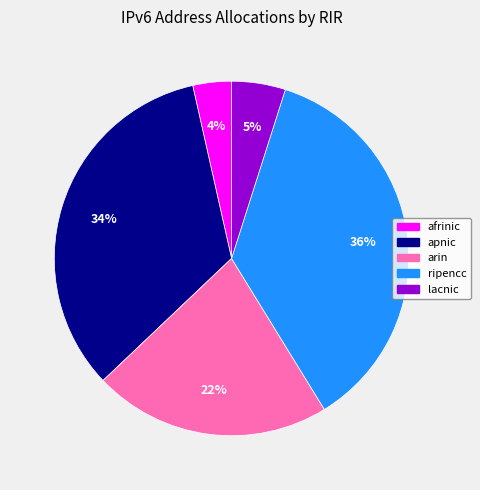

Which has a higher value, lacnic or arin?

arin